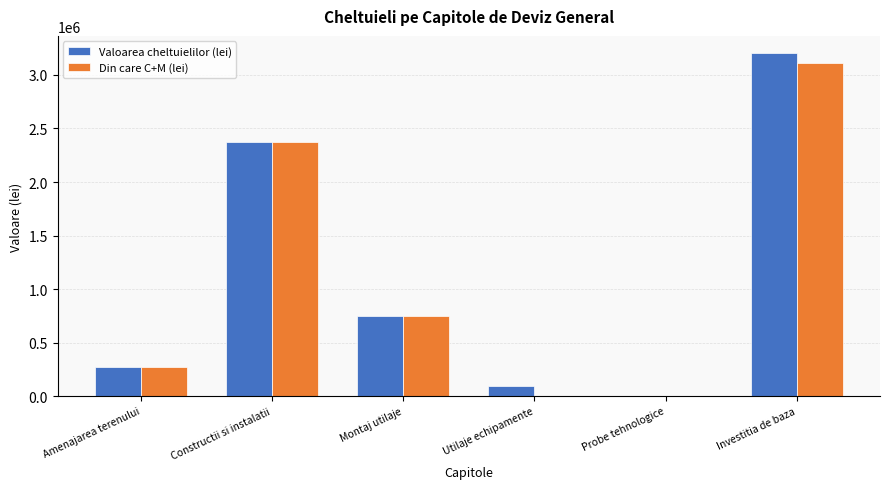

What is the total value across all series at Constructii si instalatii?

4742268.2